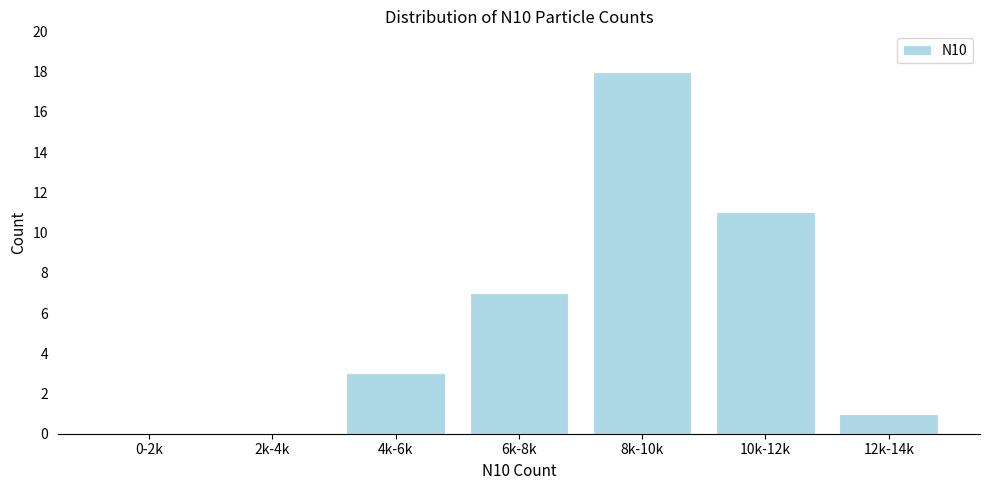

Reading right to left, transcribe all the data shown in this chart.

12k-14k=1	10k-12k=11	8k-10k=18	6k-8k=7	4k-6k=3	2k-4k=0	0-2k=0